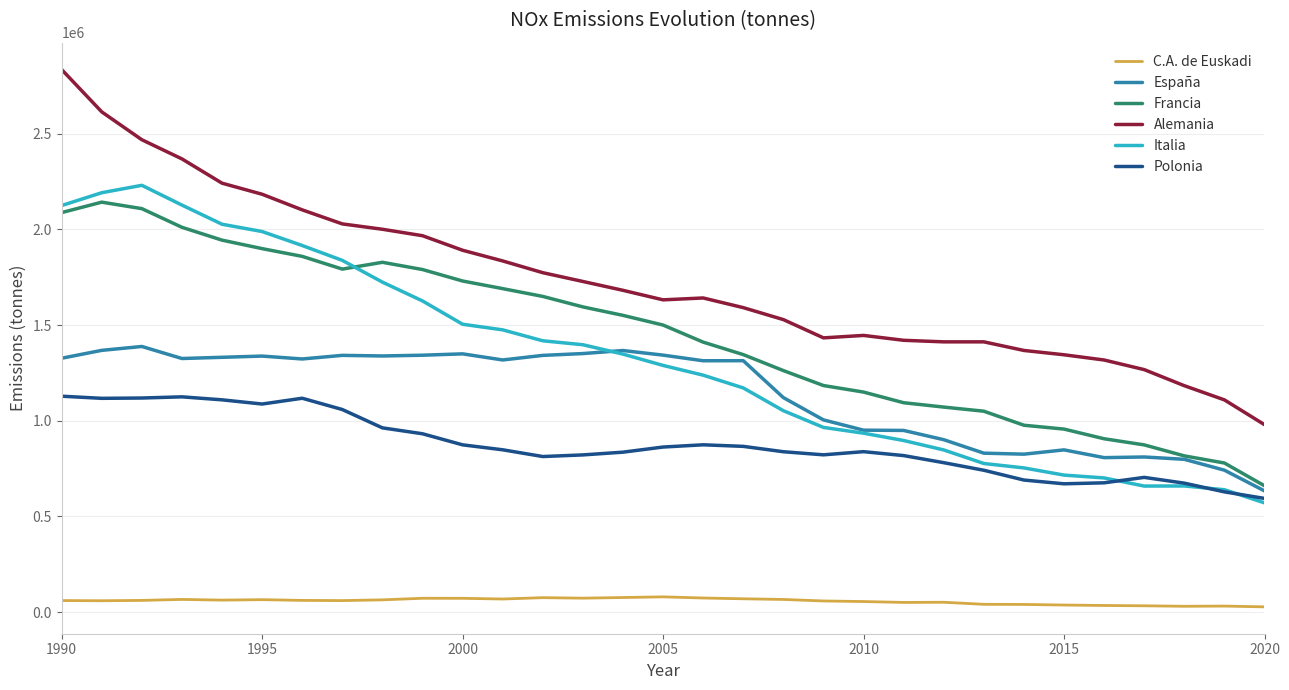

What is the average value of the Alemania series?

1735455.7